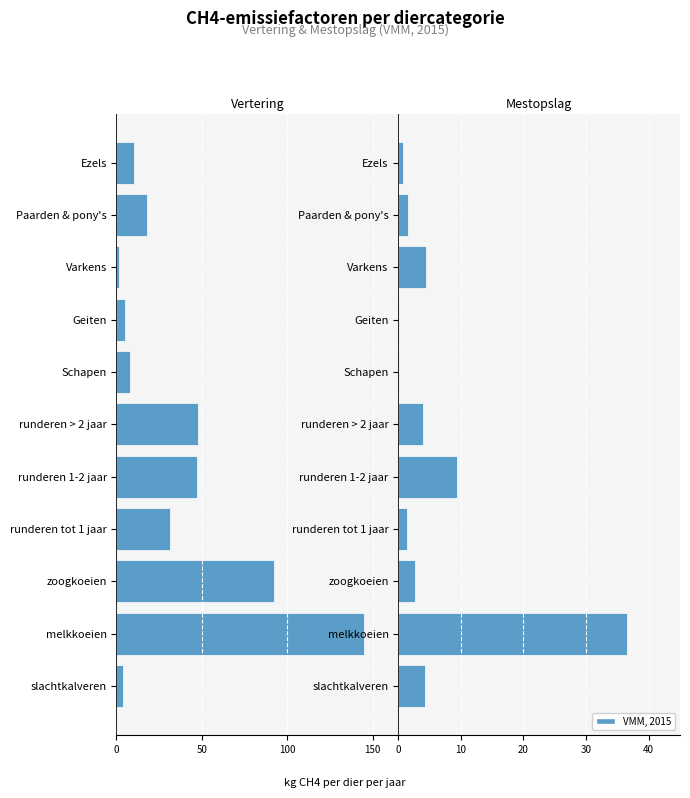

Are the bars grouped side by side (vs. stacked)?

Yes